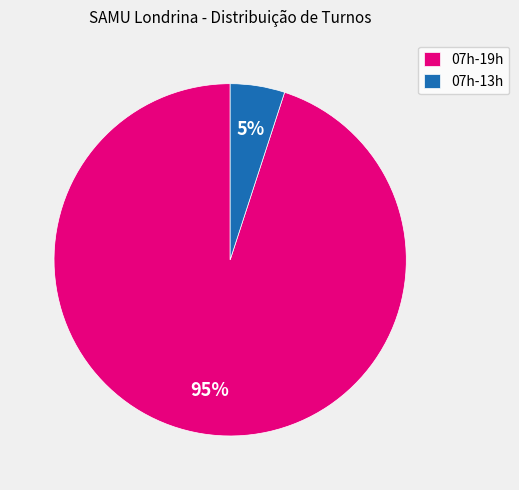

To the nearest percent, what percentage of the pie is 07h-13h?

5%